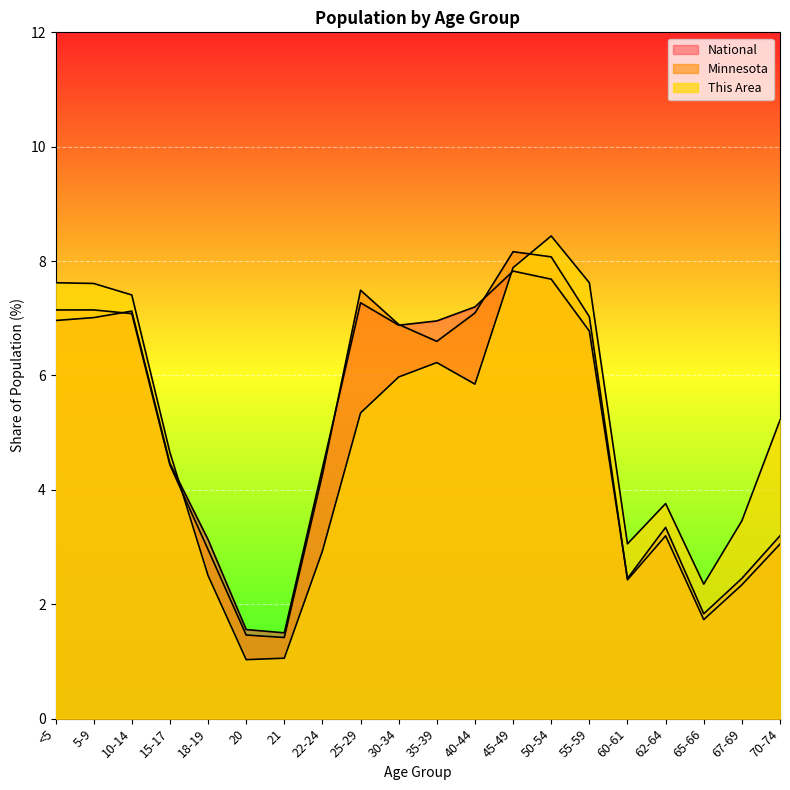

What is the difference between the maximum and minimum values in the This Area series?

7.4